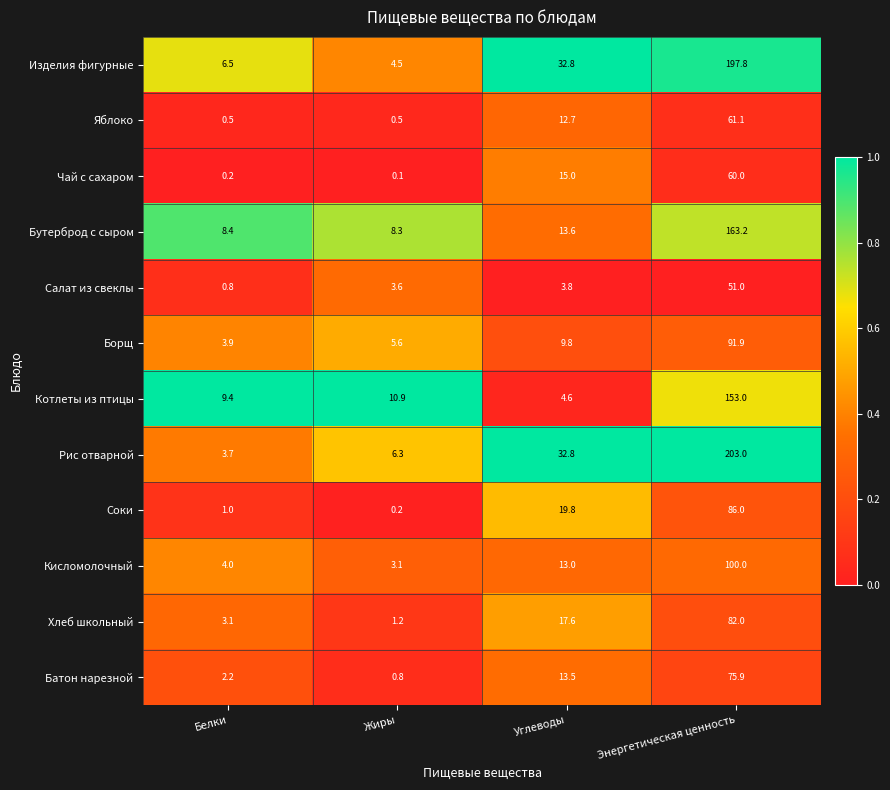

How many categories are shown in the chart?

4